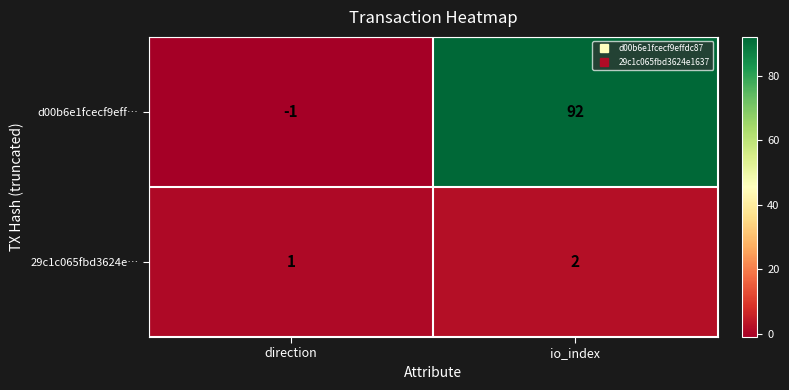

At direction, list the series in order from smallest to largest.

d00b6e1fcecf9eff…, 29c1c065fbd3624e…